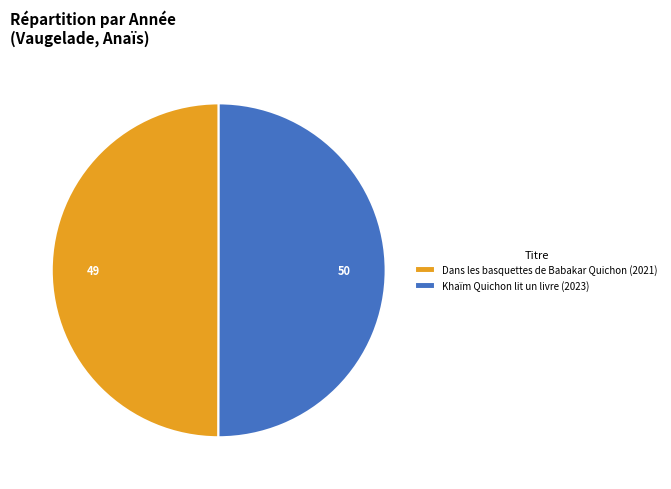

Is the sum of Dans les basquettes de Babakar Quichon (2021) and Khaïm Quichon lit un livre (2023) greater than half?

Yes